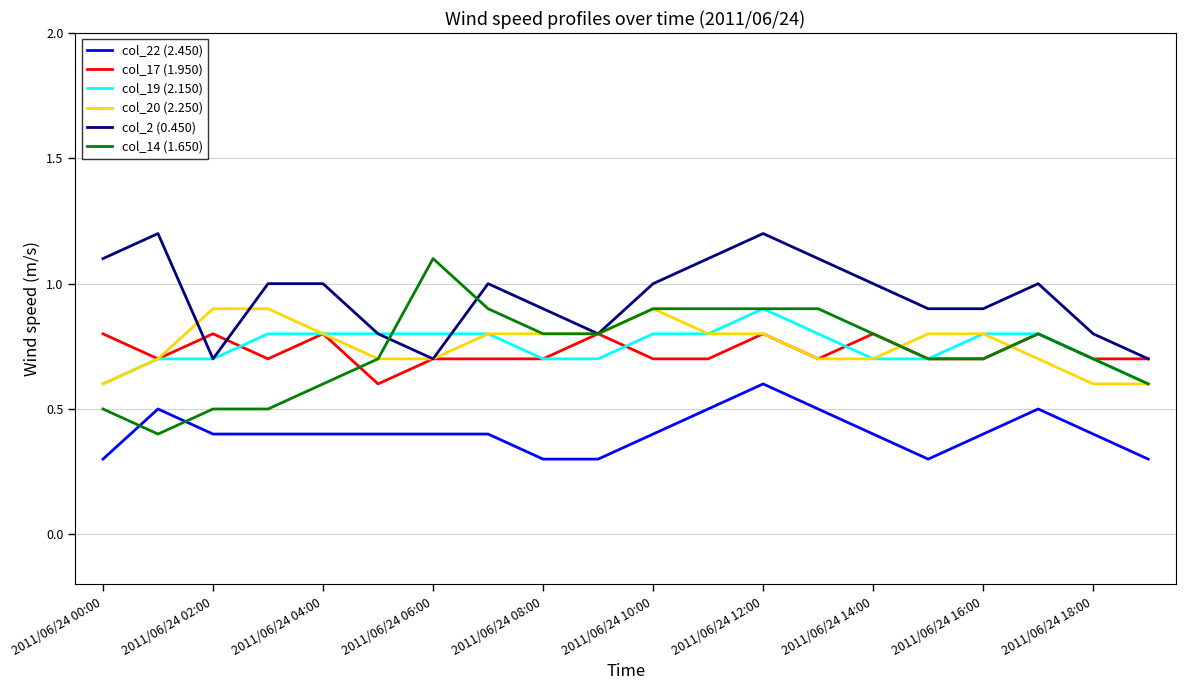

What is the difference between the maximum and second lowest values in the col_20 (2.250) series?

0.3